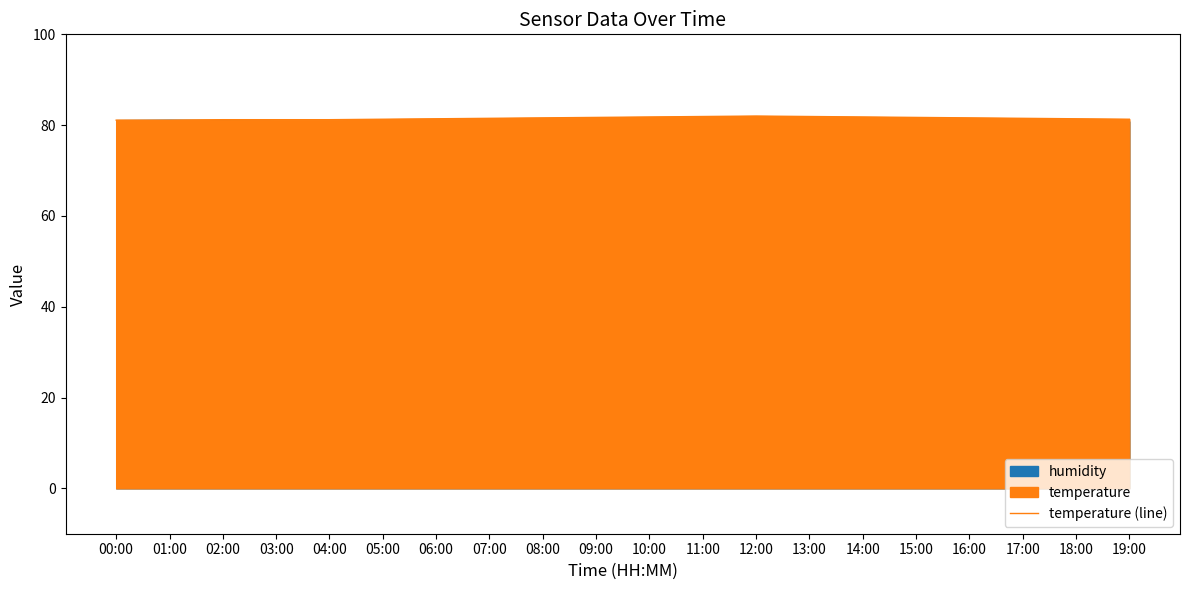

True or false: there are more than 0 points higher than both neighbors.

True